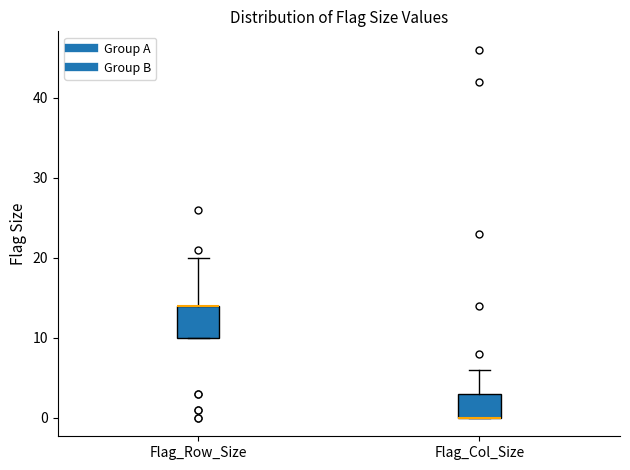

Reading left to right, read every box against the y-axis: the position of its median line, the range the box covers, and the ends of its whiskers. The values are not printed on the chart, so give them approximately, as read against the axis.

Flag_Row_Size: median 14 (drawn on the box's upper edge), box 10 to 14, whiskers 10 to 20
Flag_Col_Size: median 0 (drawn on the box's lower edge), box 0 to 3, whiskers 0 to 6